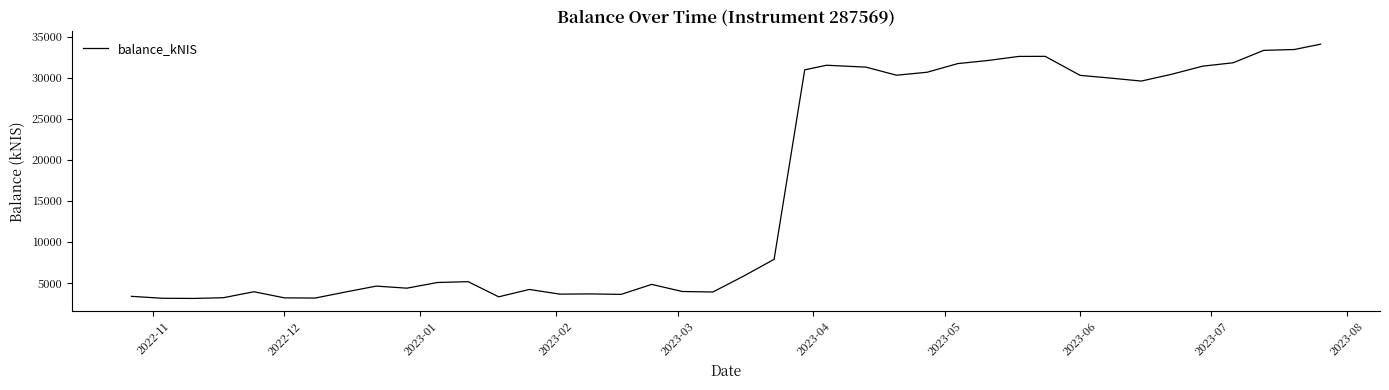

What is the minimum value shown in the chart?

3110.1